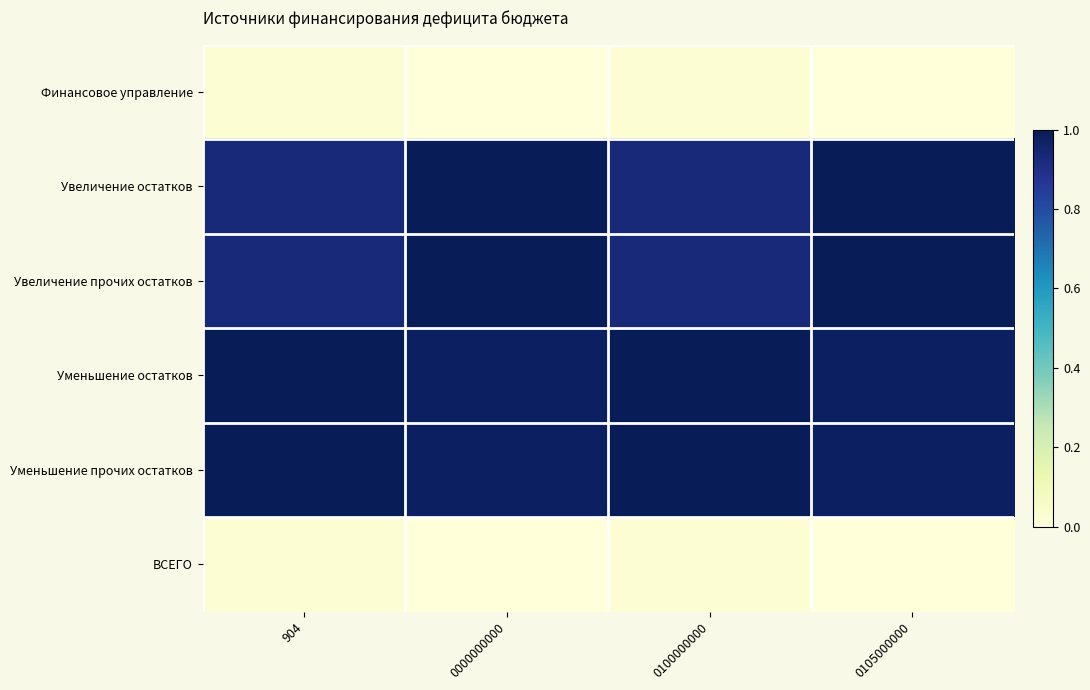

At which category is the sum across all series the highest?

0000000000